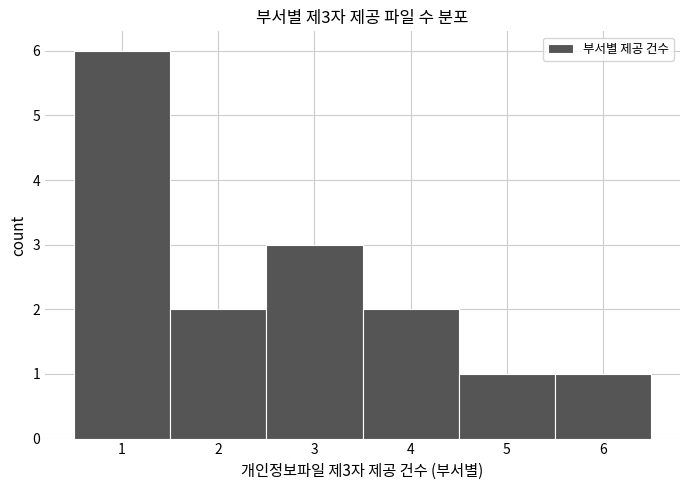

Over which range of the x-axis is the bar tallest?

0.5 to 1.5